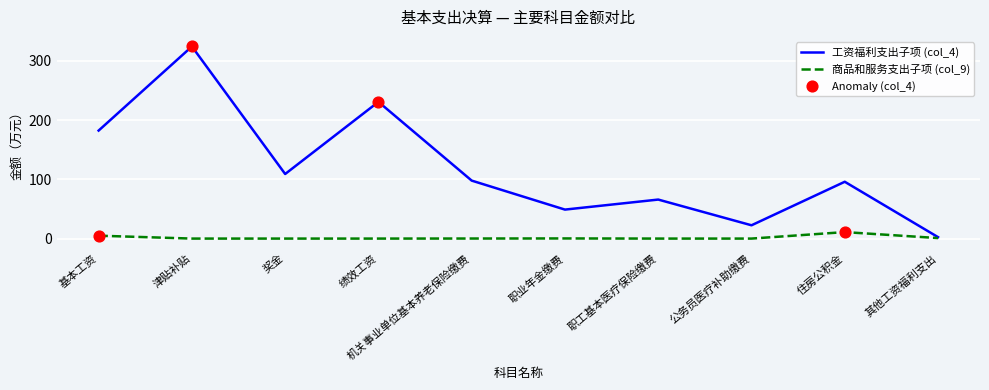

At which category is the sum across all series the highest?

津贴补贴